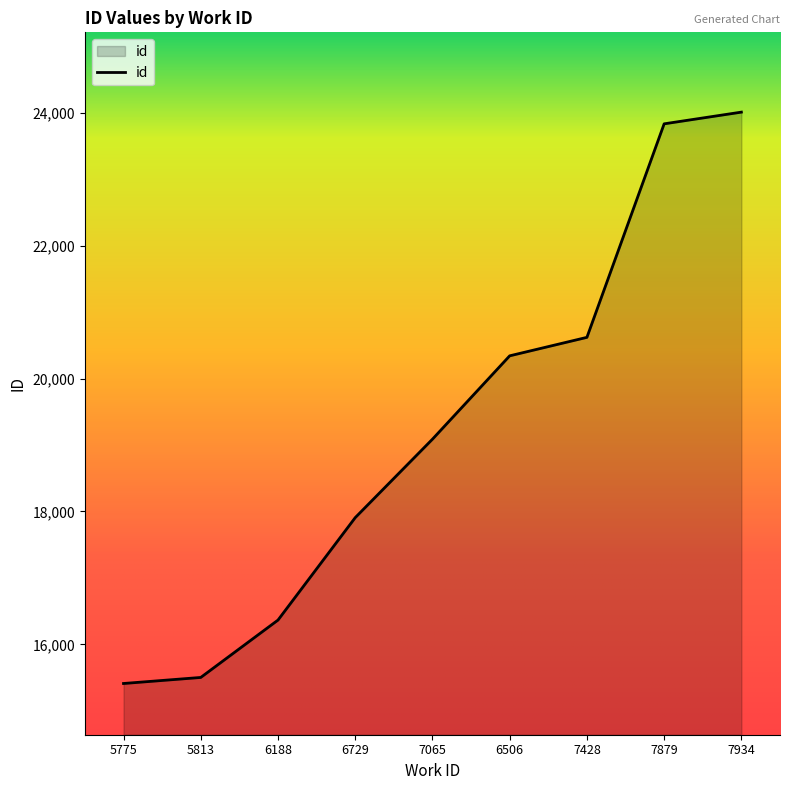

Which has a higher value, 6188 or 5813?

6188